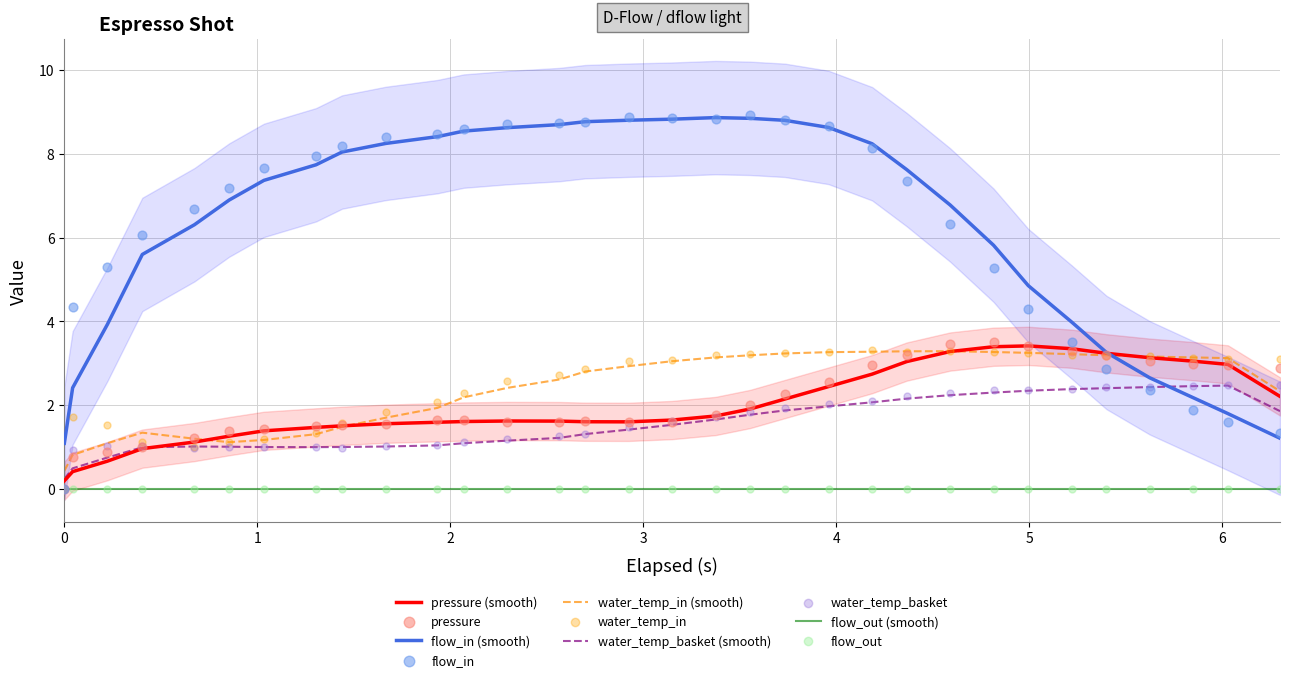

What is the lowest value of the water_temp_in (smooth) series?

0.4